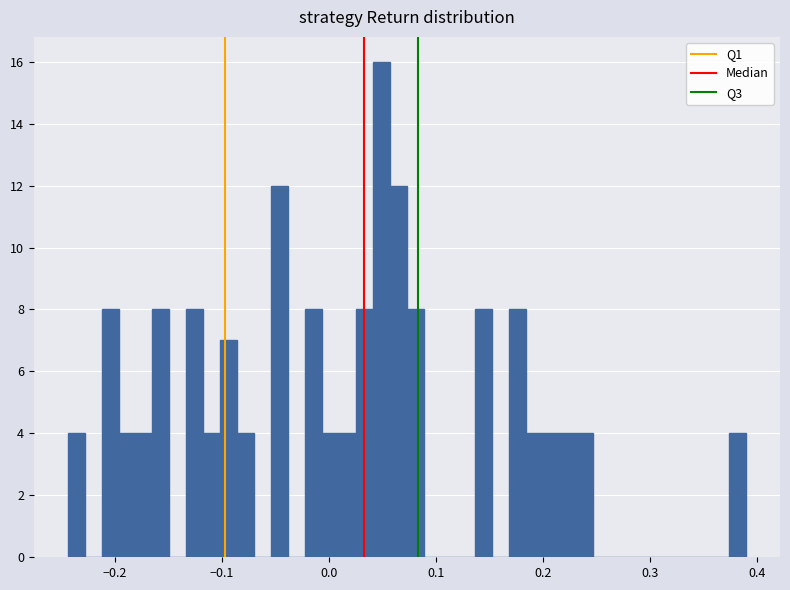

Read against the x-axis, roughly where is the centre of the tallest bar?

0.05